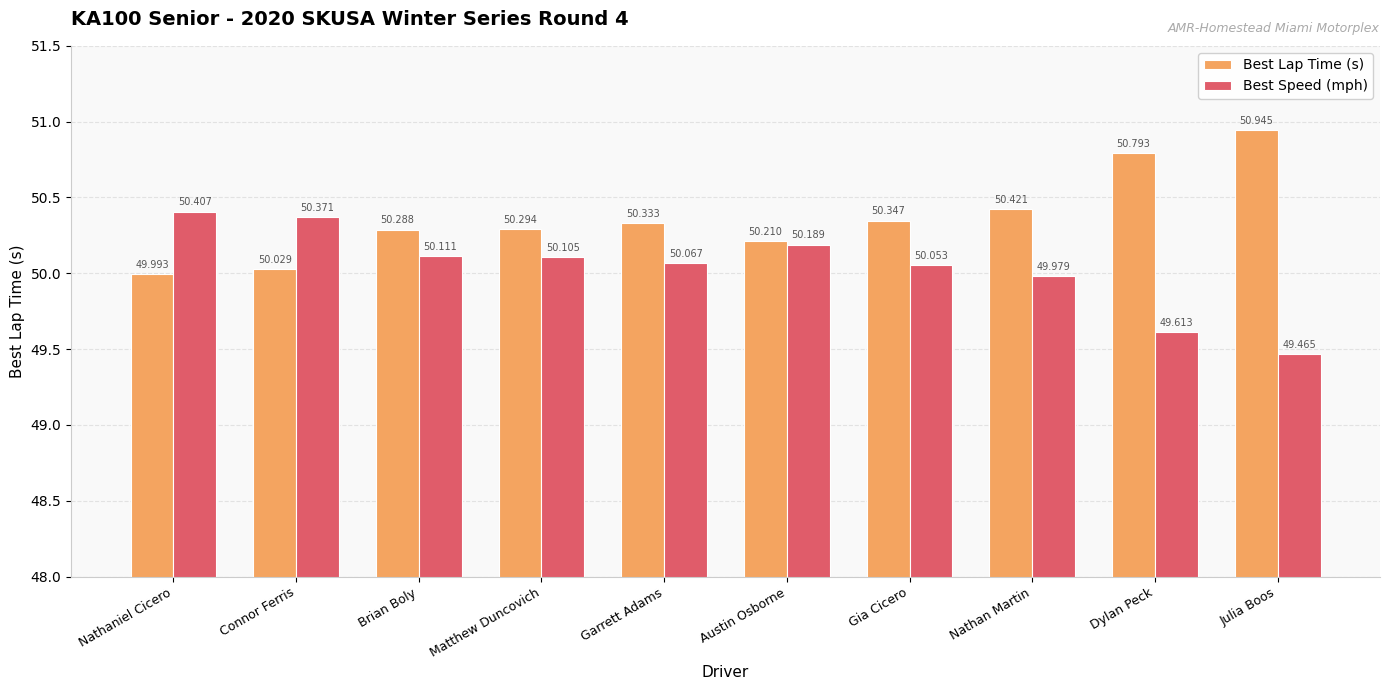

What is the value of the Best Speed (mph) bar at the 5th from the left?

50.1